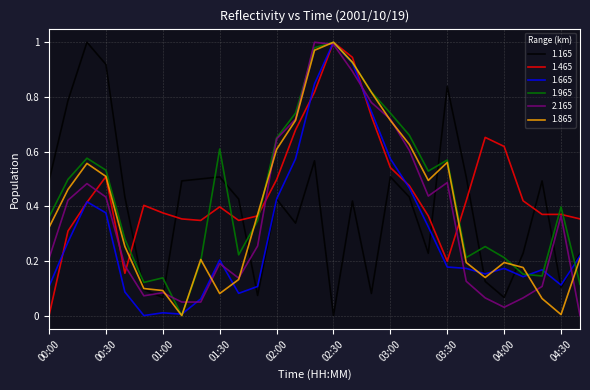

After their last crossing, which series has the higher values: 1.165 or 2.165?

1.165